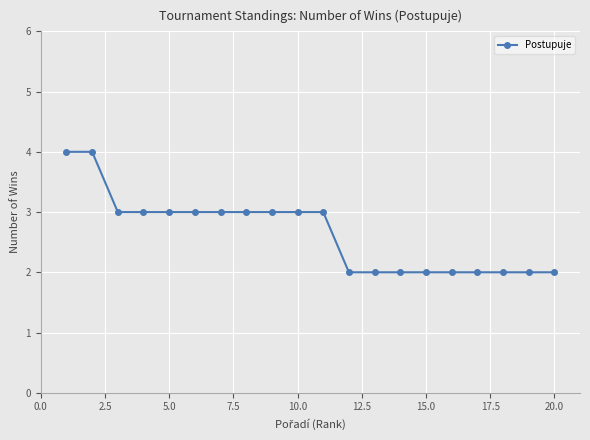

Count the values in the range 2 to 3.

18